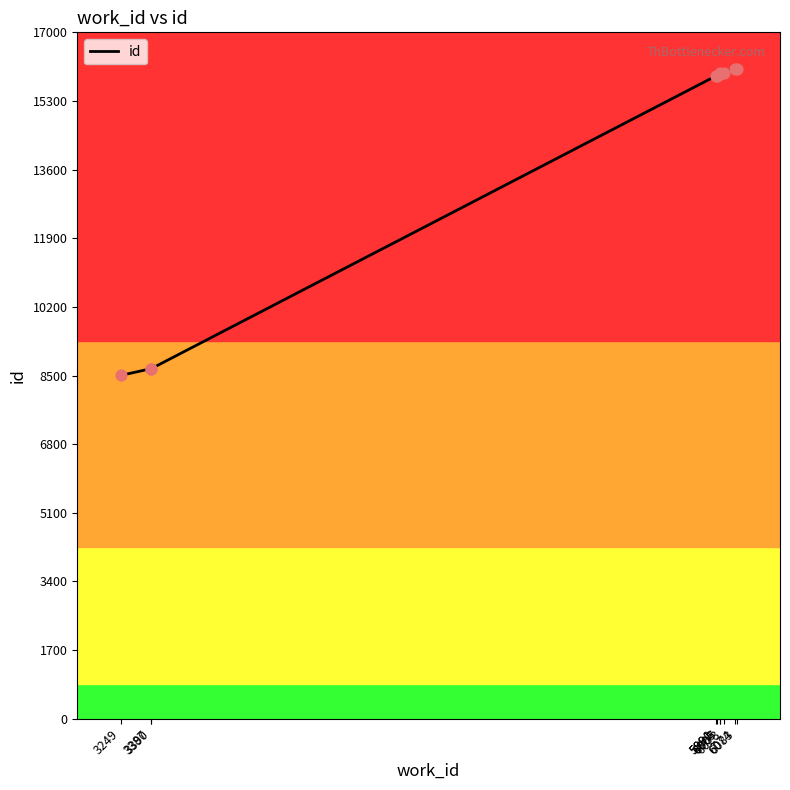

What is the ratio of the value at 6023 to the value at 5990?

1.0